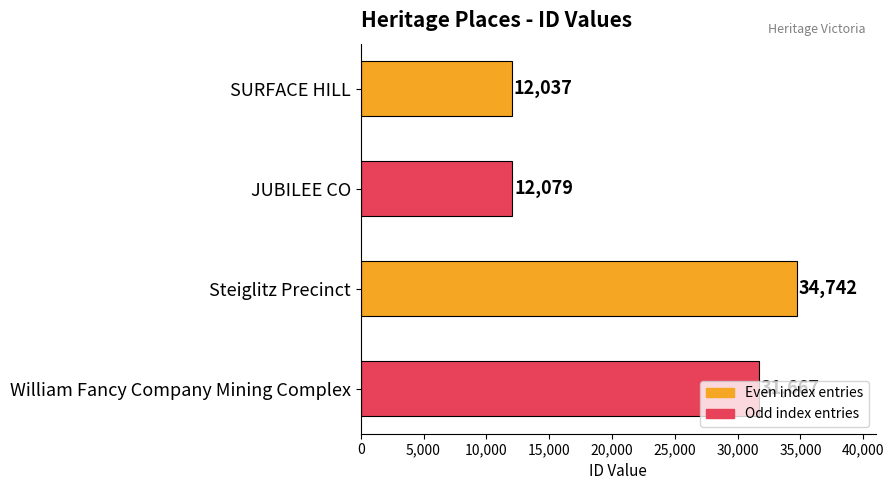

True or false: the data shows 12079 at JUBILEE CO.

True